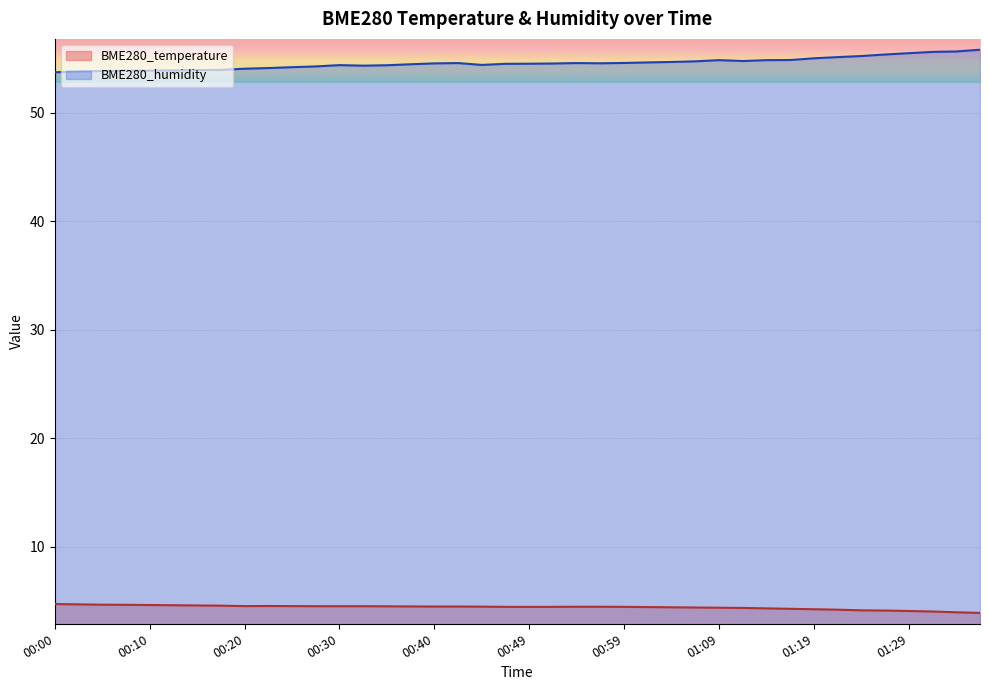

What is the spread (max minus min) of values at 00:15?

49.4